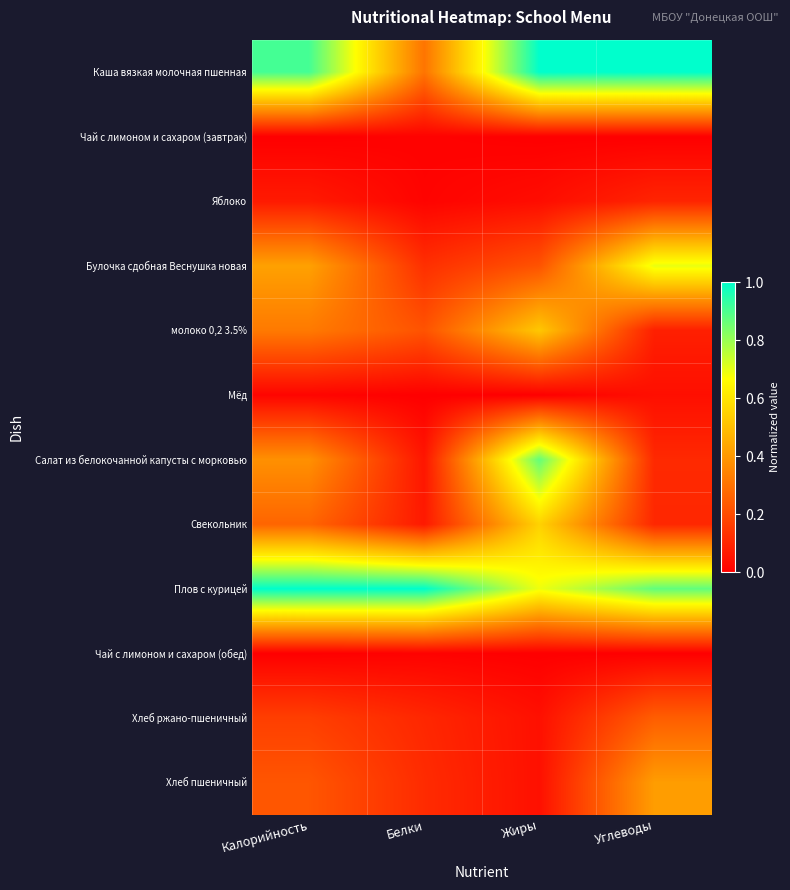

At how many categories does at least one series exceed 0?

4